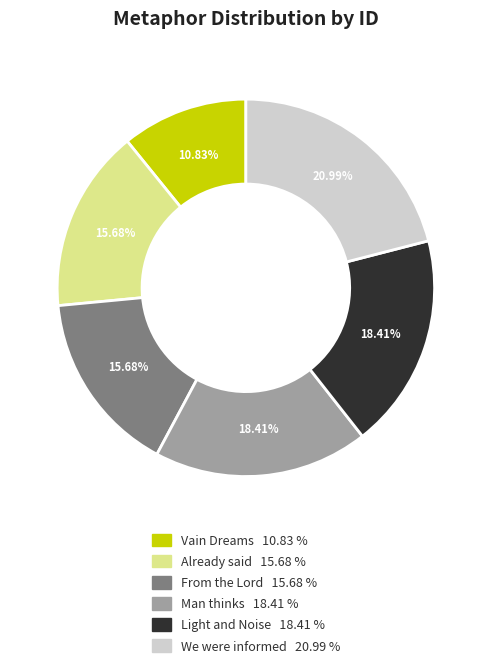

To the nearest percent, what is the average slice percentage?

17%